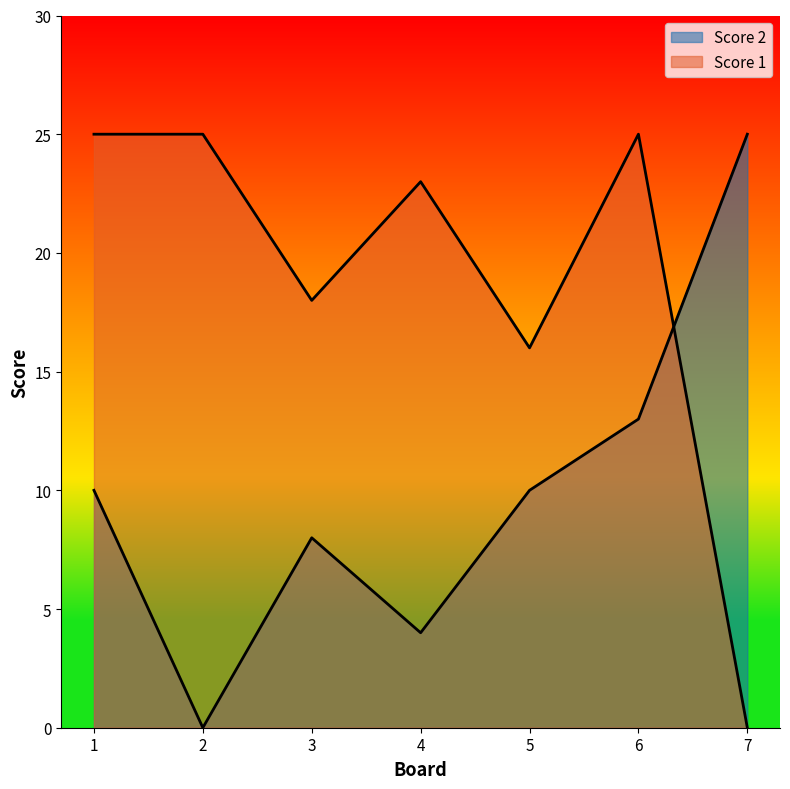

At which category is the sum across all series the highest?

6